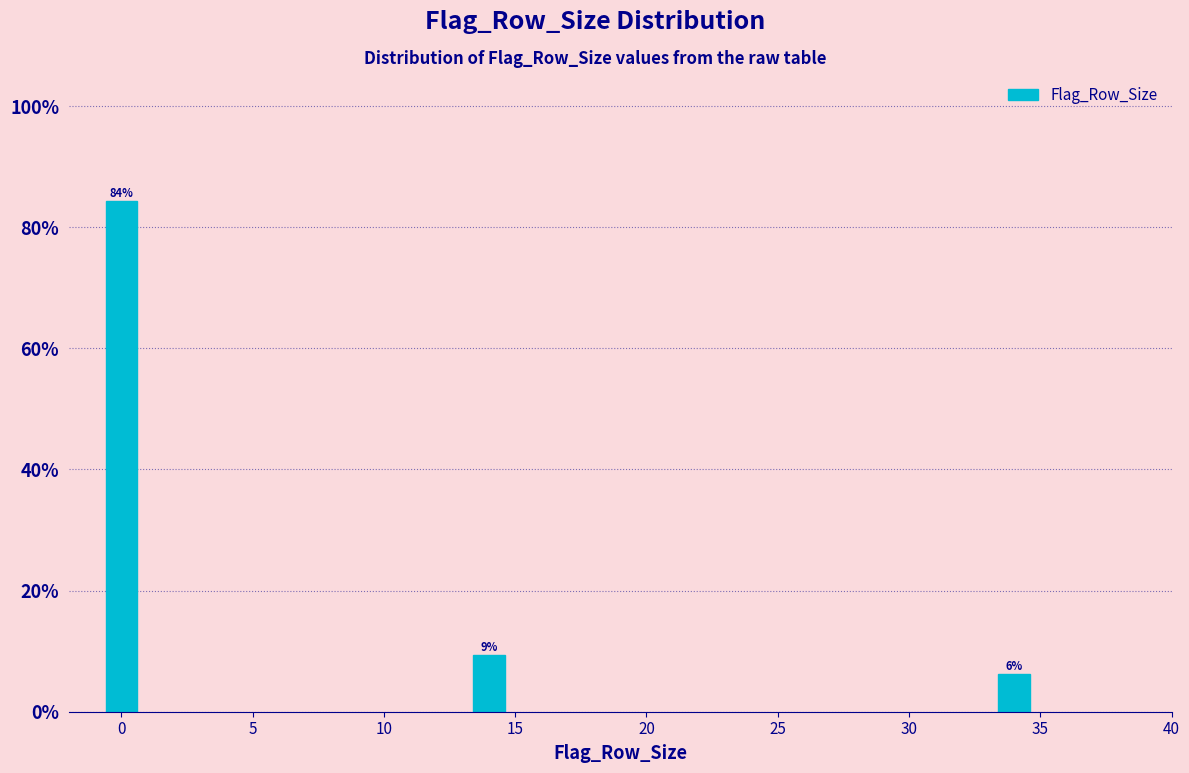

Does the chart contain any negative values?

No